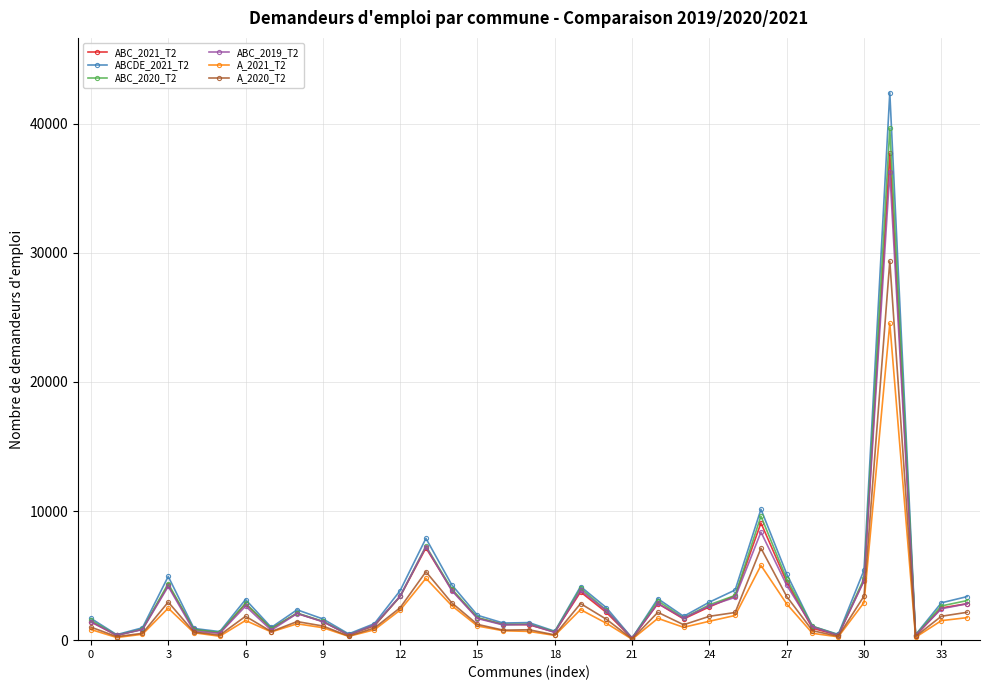

True or false: ABC_2020_T2 has more than 1 interior local peaks.

True